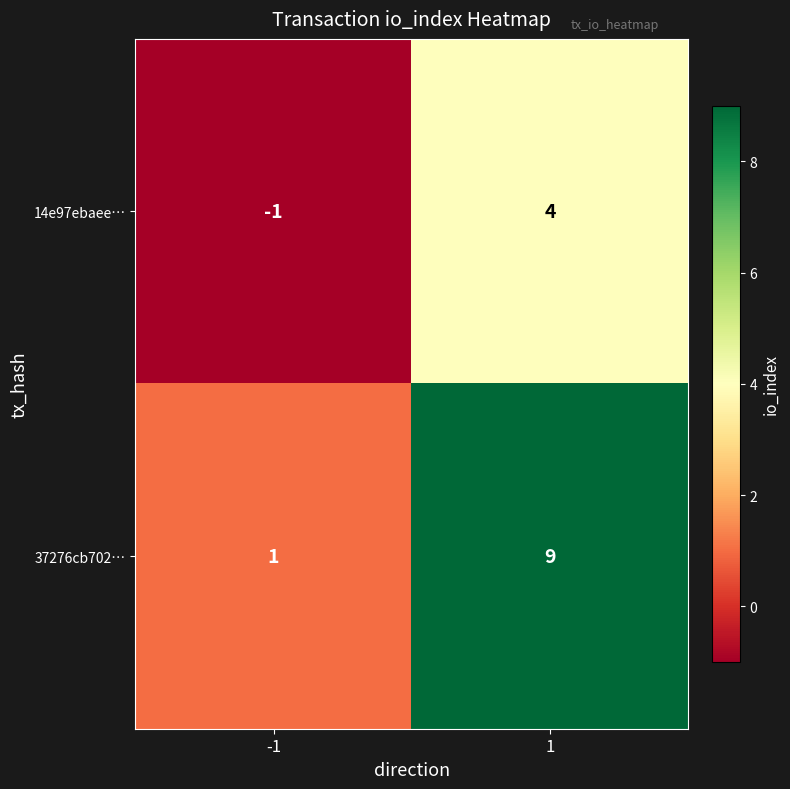

Which series has the widest spread of values?

37276cb702…